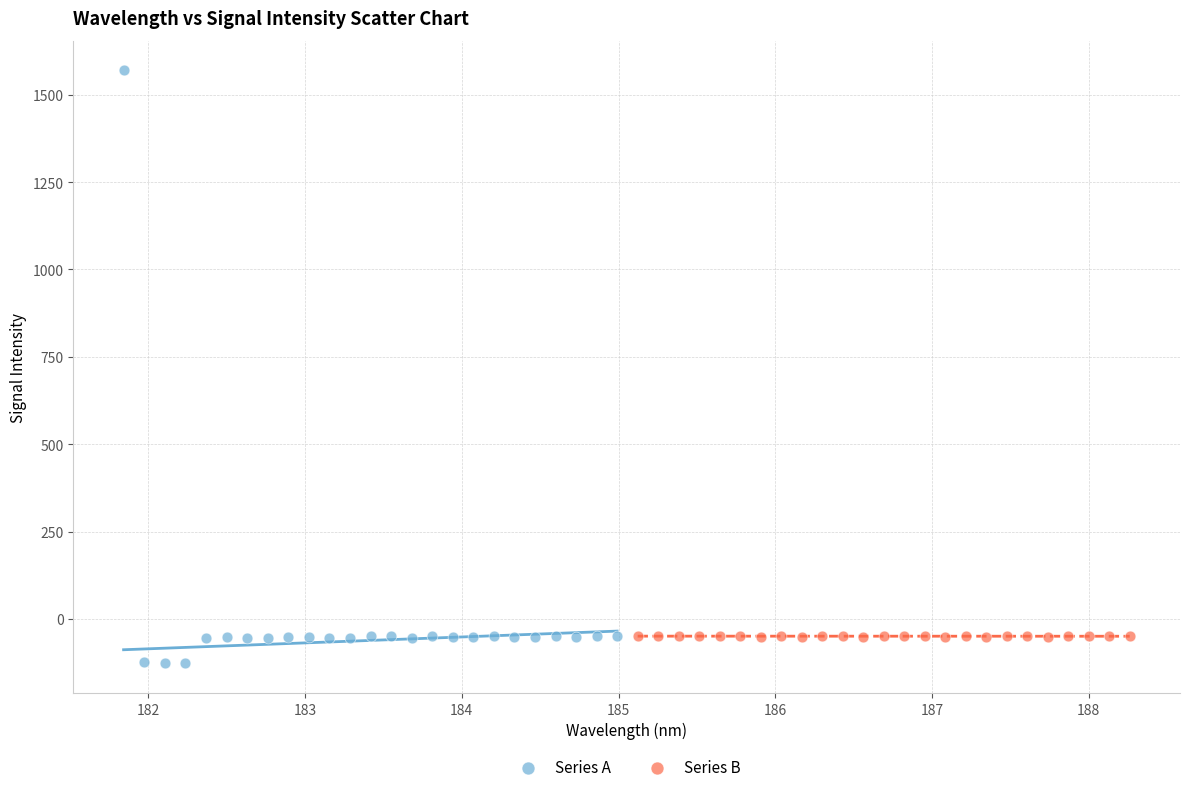

Which series reaches the maximum Y coordinate?

Series A